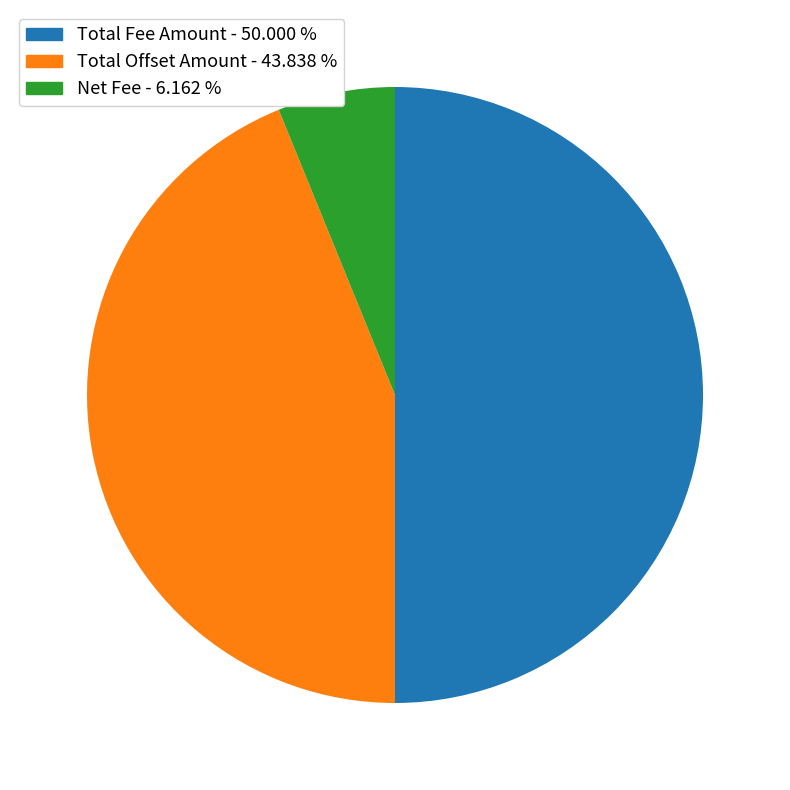

True or false: Total Offset Amount accounts for 52% of the total.

False